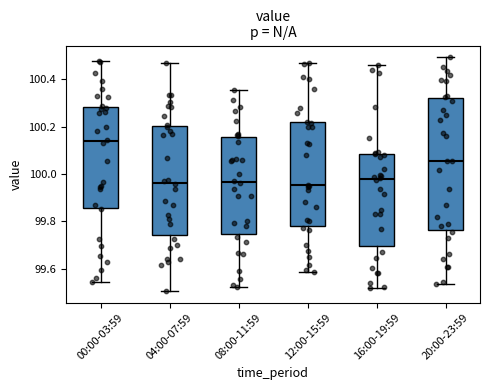

Where does the lower whisker of the box for 08:00-11:59 end on the y-axis? The values are not printed on the chart, so give them approximately, as read against the axis.

99.52